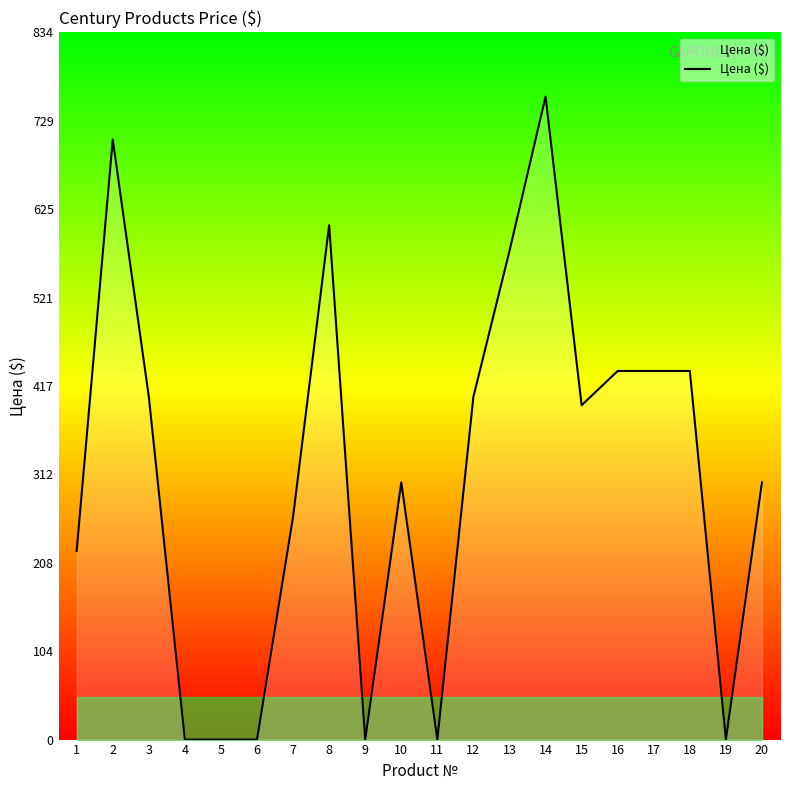

Approximately how many times larger is the value at 12 compared to 17?

0.9